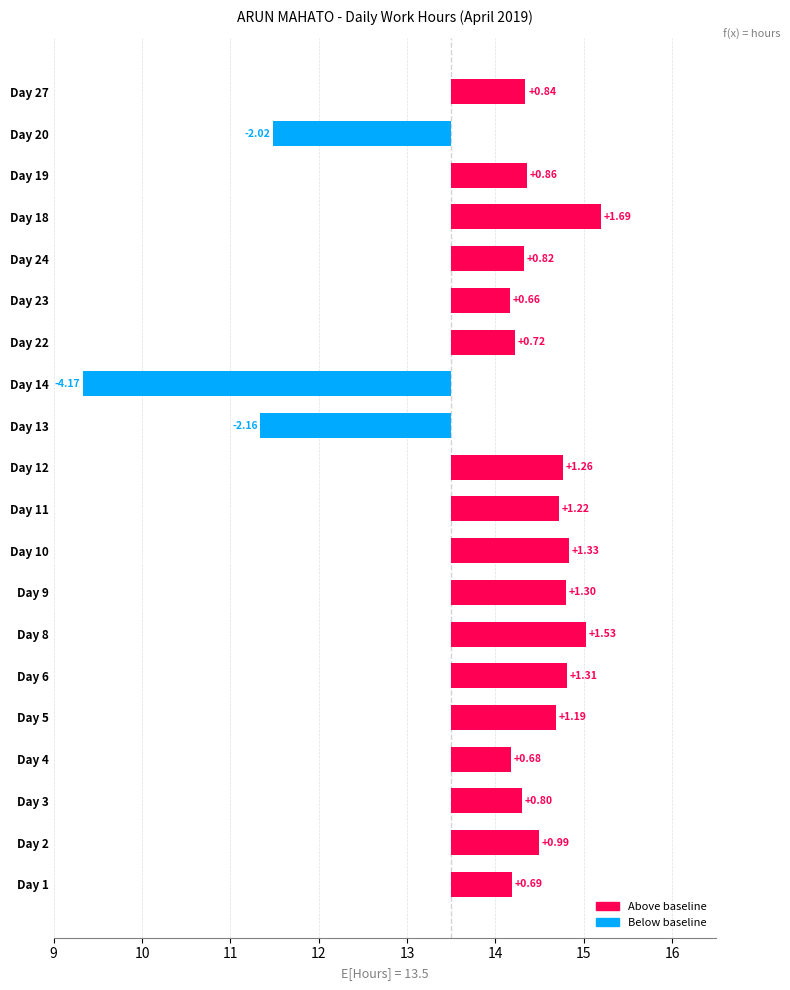

What is the greatest value displayed?

1.7